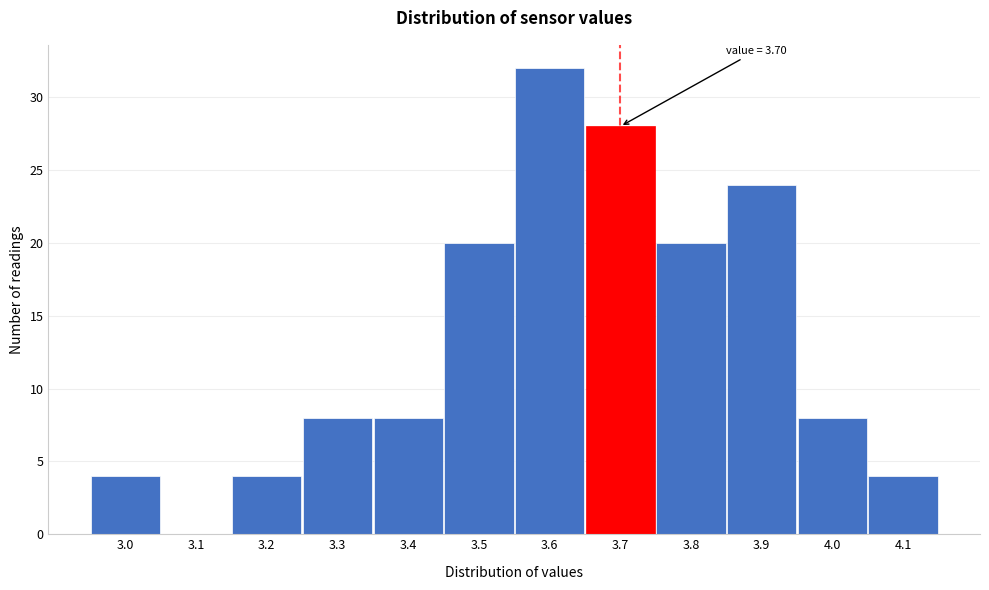

Which range on the x-axis has the tallest bar?

3.55 to 3.65